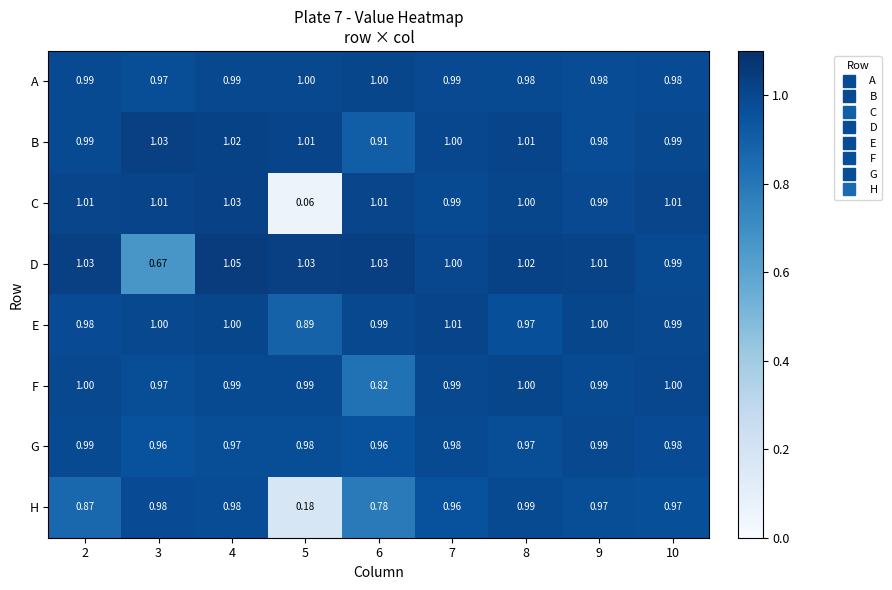

Which series has the widest spread of values?

C